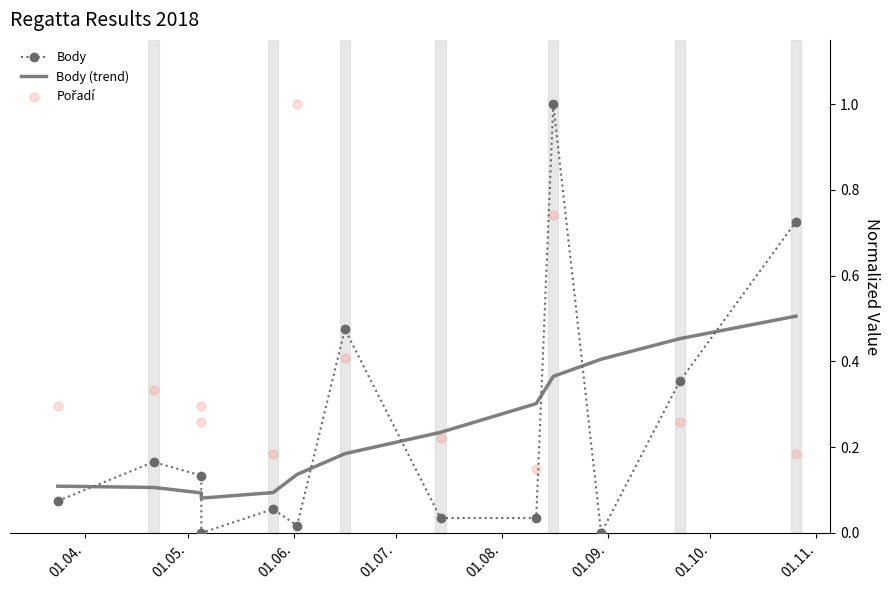

Which series reaches the minimum Y coordinate?

Body